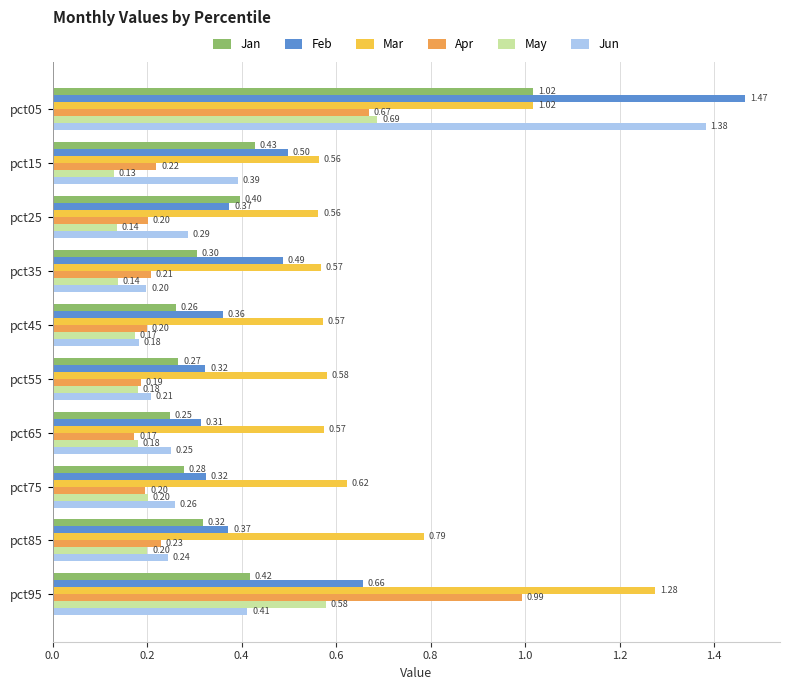

Which series changed the most between pct55 and pct65?

Jun